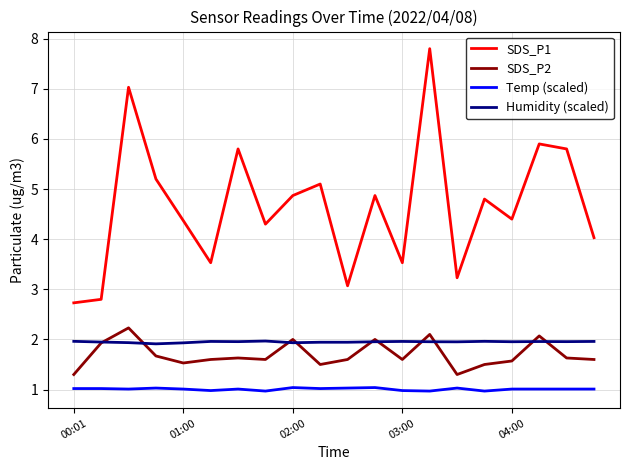

Which series has the largest range (max minus min)?

SDS_P1